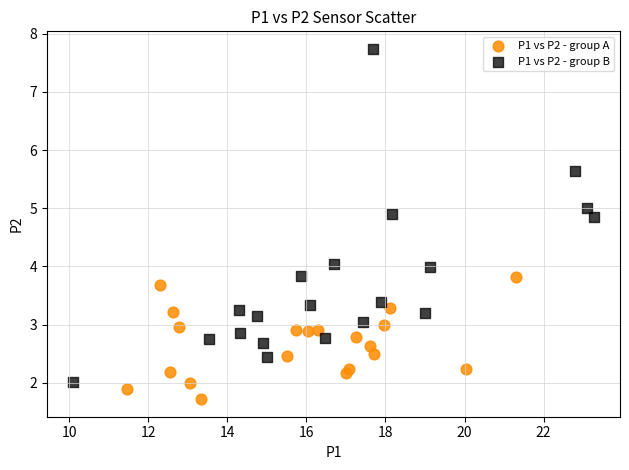

Which series has the largest Y range (max minus min)?

P1 vs P2 - group B